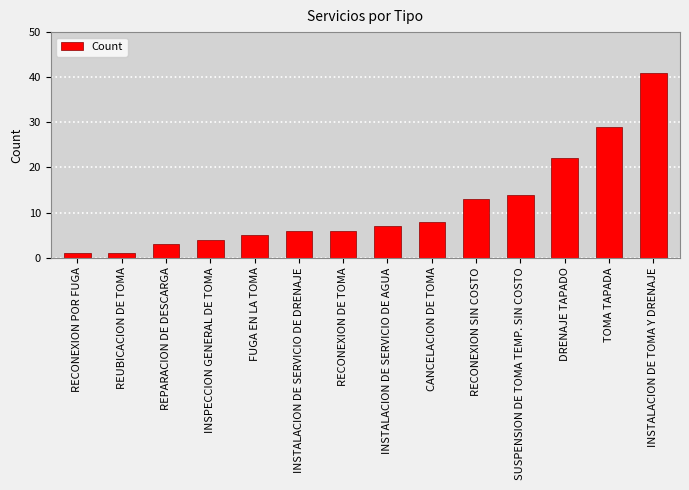

What value does the data have at INSTALACION DE TOMA Y DRENAJE?

41